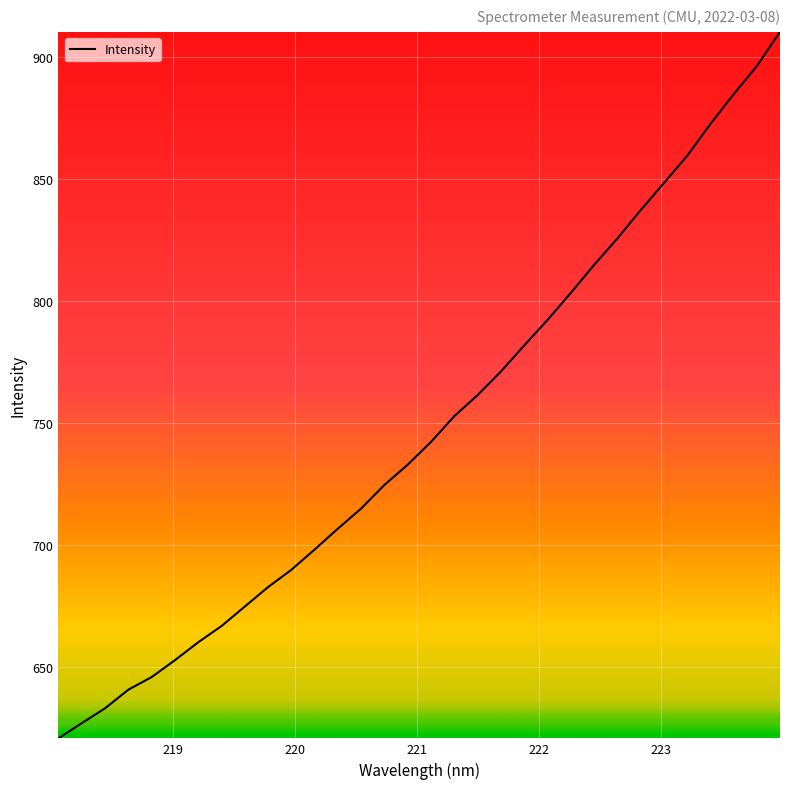

What is the greatest value displayed?

910.5